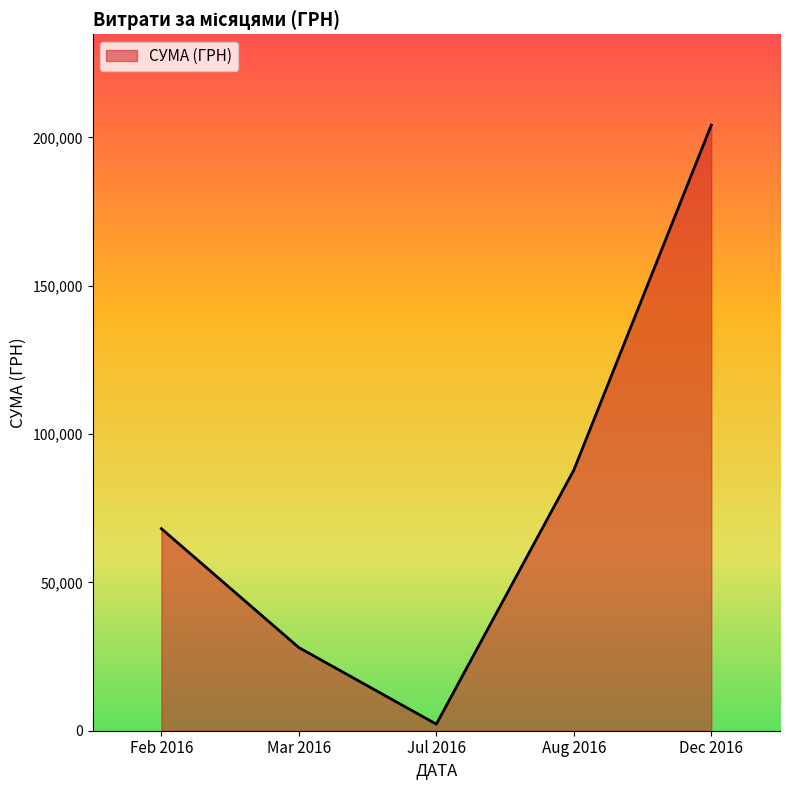

What is the average value?

78070.9